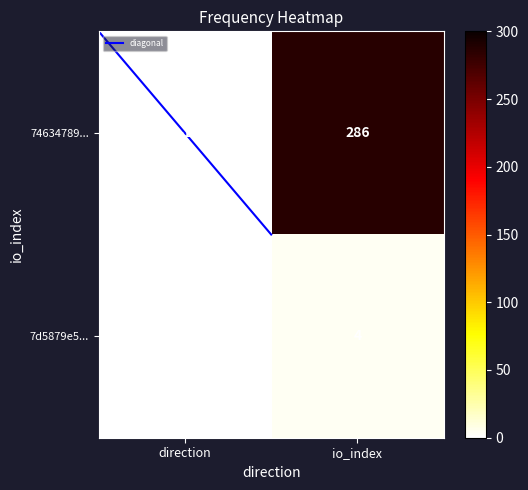

Reading right to left, list all the values displayed in this chart.

74634789...: io_index=286	direction=-1
7d5879e5...: io_index=4	direction=1